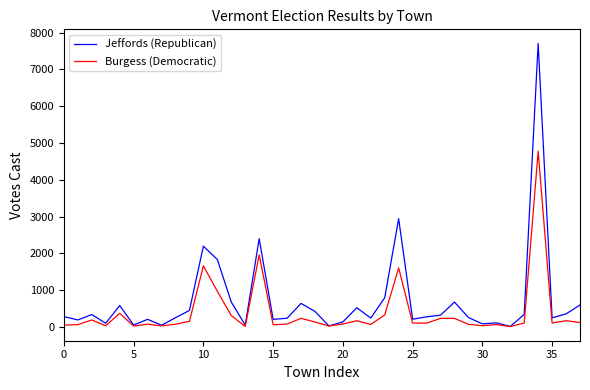

What is the greatest value displayed?

7703